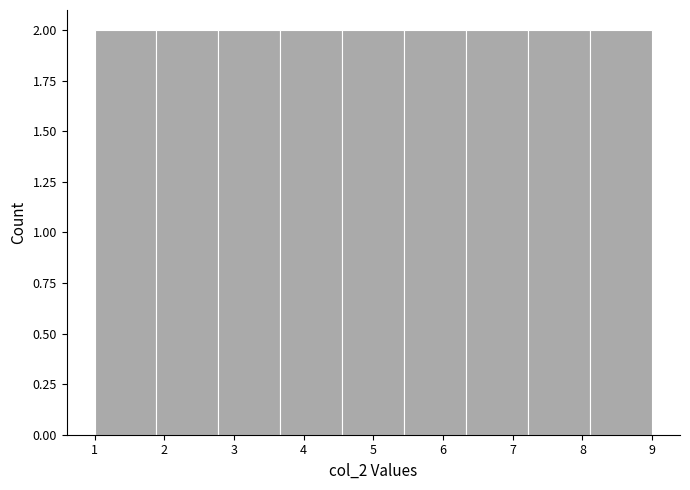

Reading left to right, transcribe this chart: for each bar, give the range it covers on the x-axis and its height. Neither the bar edges nor the heights are printed on the chart, so give them approximately, as read against the axes.

1.0 to 1.9: 2
1.9 to 2.8: 2
2.8 to 3.7: 2
3.7 to 4.6: 2
4.6 to 5.4: 2
5.4 to 6.3: 2
6.3 to 7.2: 2
7.2 to 8.1: 2
8.1 to 9.0: 2